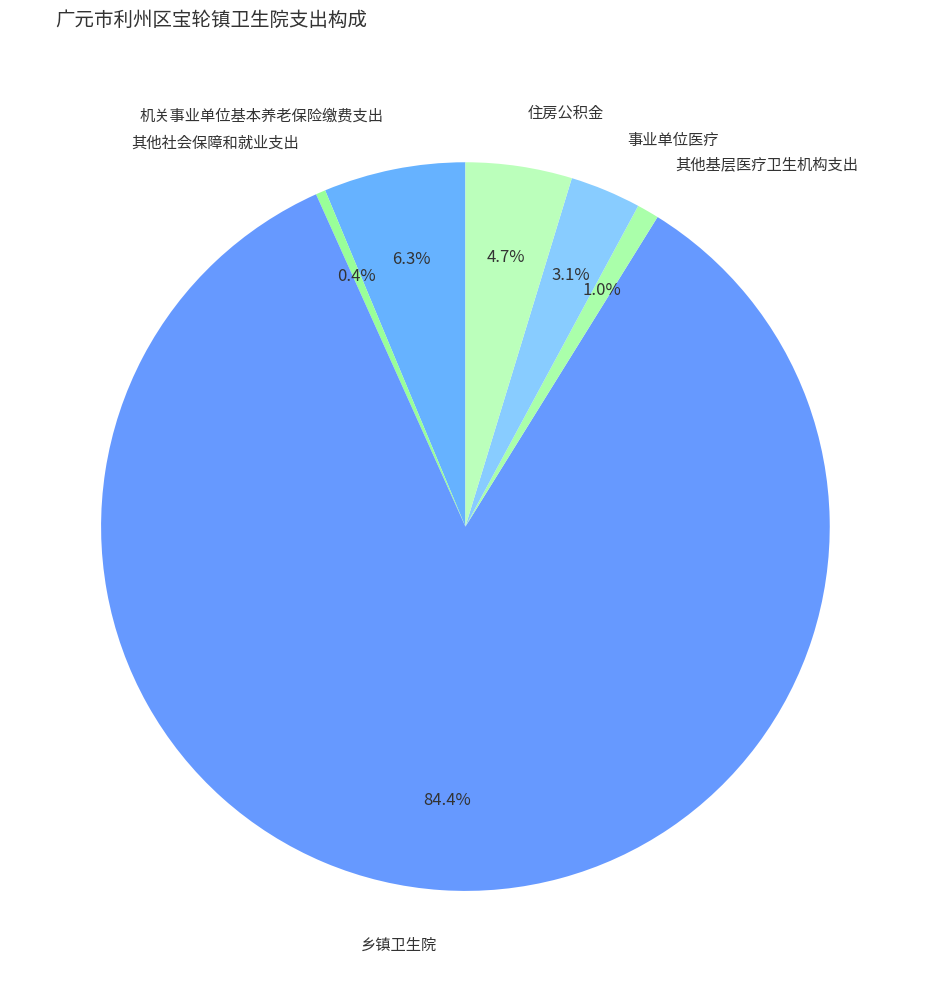

Between 机关事业单位基本养老保险缴费支出 and 其他社会保障和就业支出, which is larger?

机关事业单位基本养老保险缴费支出